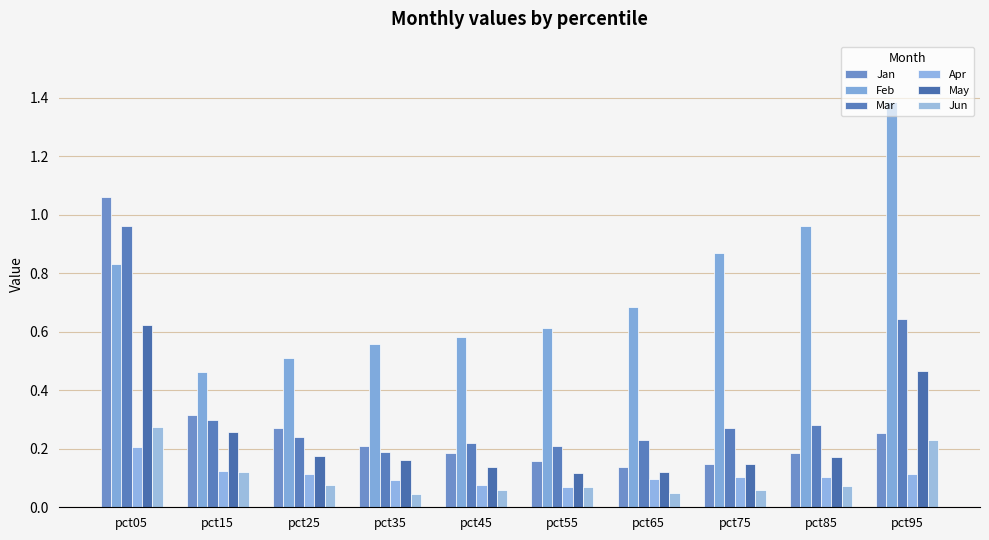

What is the spread (max minus min) of values at pct25?

0.4